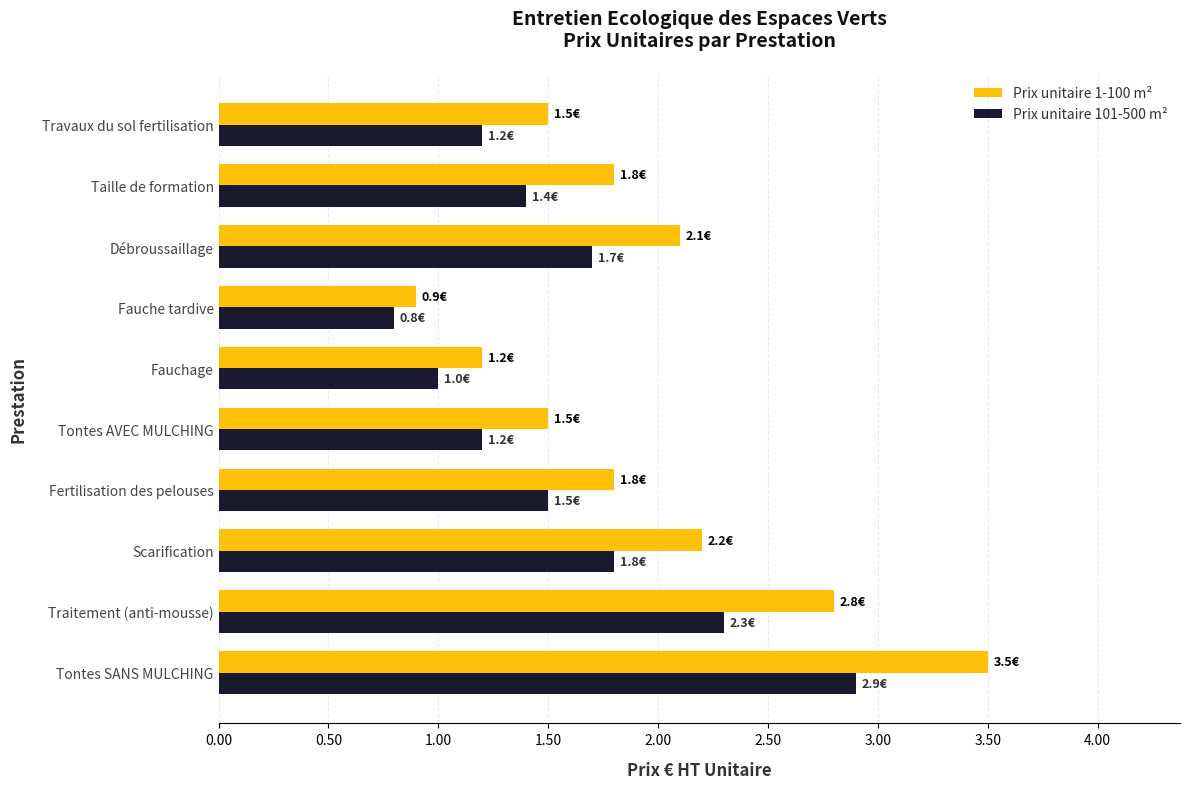

At Fertilisation des pelouses, list the series in order from smallest to largest.

Prix unitaire 101-500 m², Prix unitaire 1-100 m²